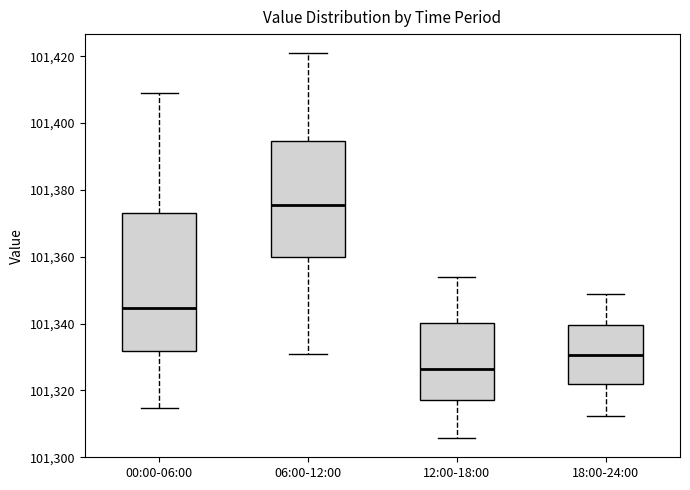

Which box's median line is the highest?

06:00-12:00